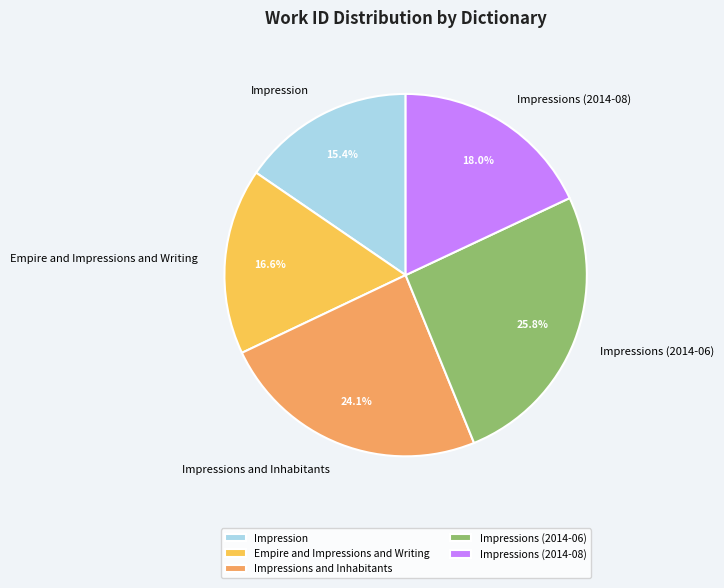

Rank the categories by value from highest to lowest.

Impressions (2014-06), Impressions and Inhabitants, Impressions (2014-08), Empire and Impressions and Writing, Impression